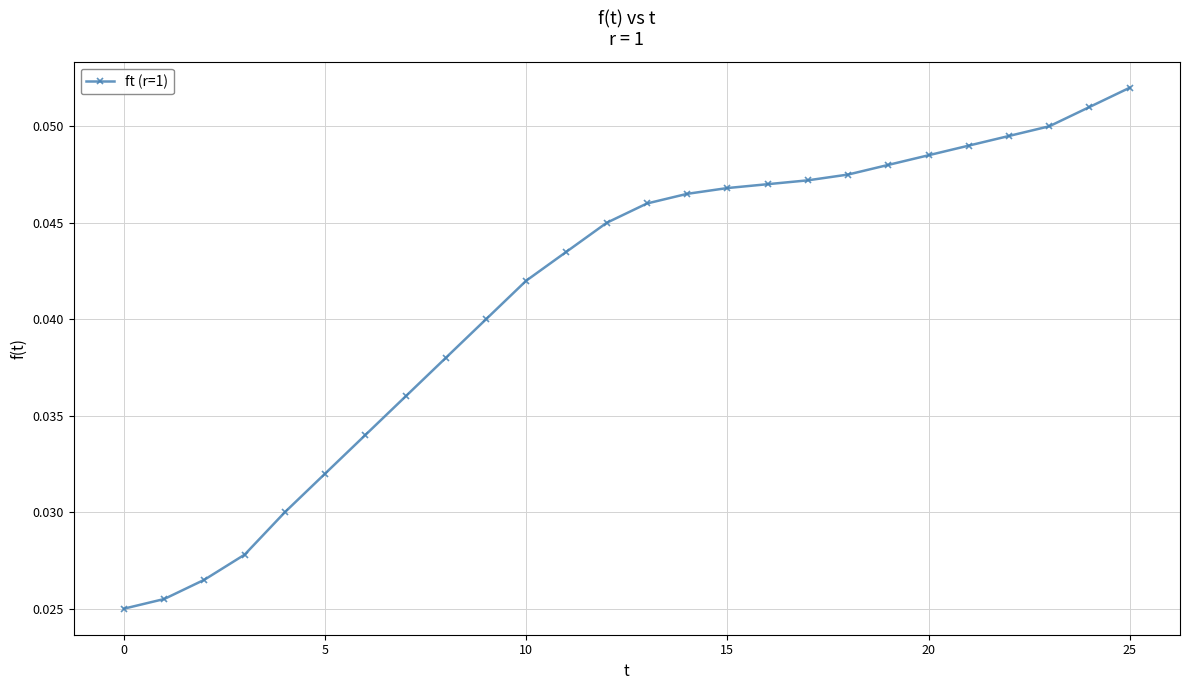

How many lines are shown in the chart?

1